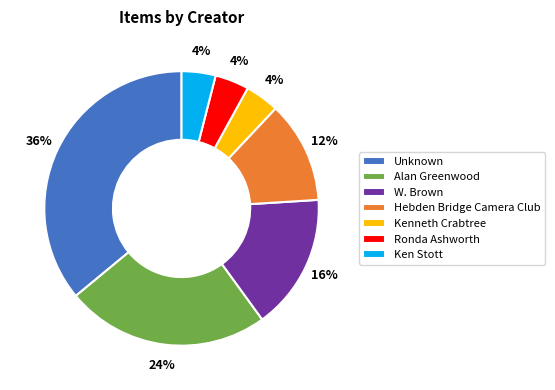

Which category has the biggest portion of the pie?

Unknown